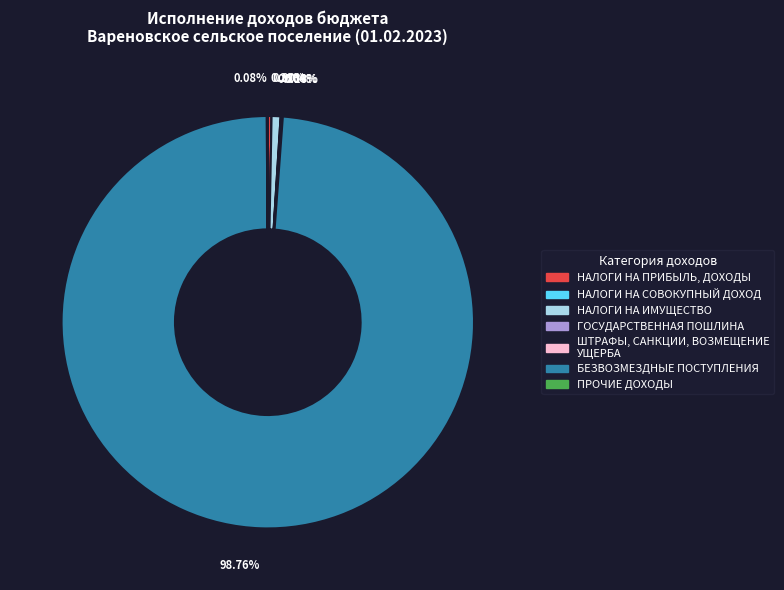

The НАЛОГИ НА ИМУЩЕСТВО slice represents 6% of the pie. True or false?

False